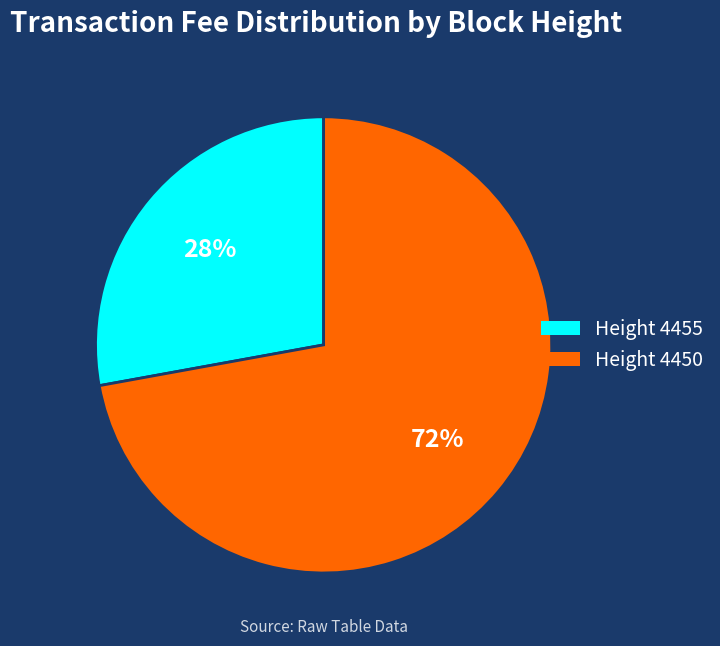

Does any single category account for the majority?

Yes